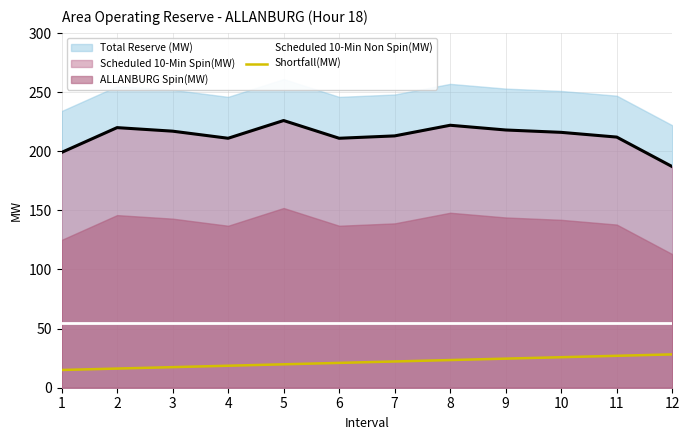

The Scheduled 10-Min Spin(MW) series shows 93.3 at 9. True or false?

False